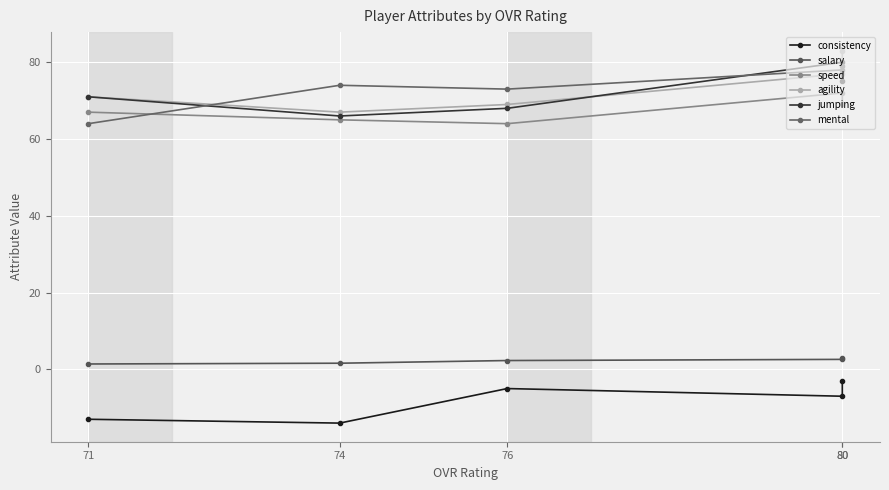

Is the value of speed at 76 greater than the value of jumping at 74?

No